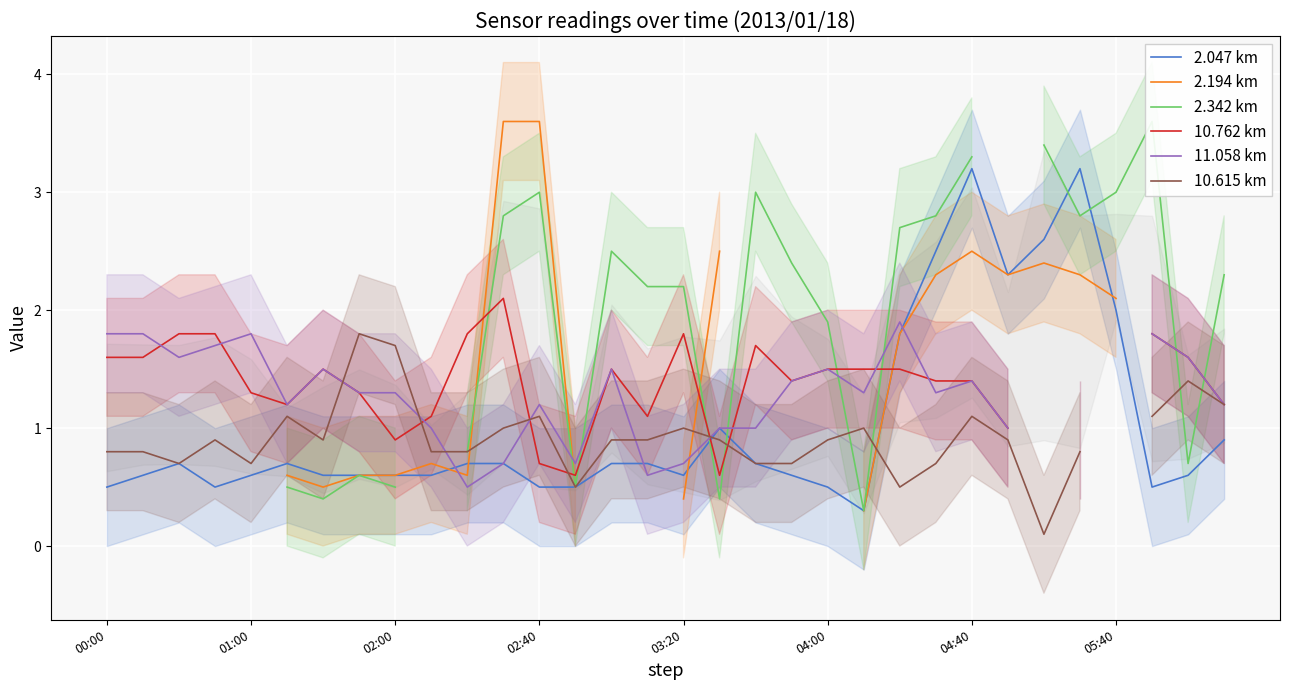

What is the lowest value of the 2.047 km series?

0.3